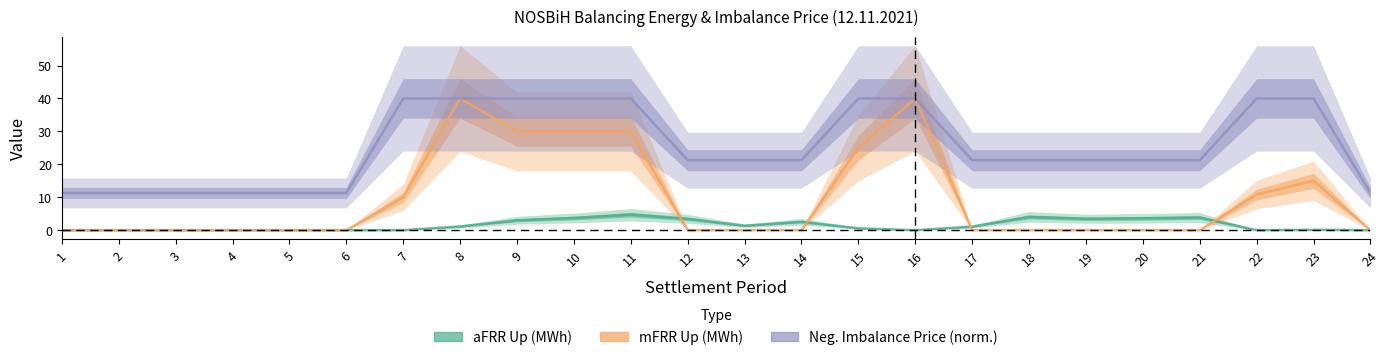

At which category does mFRR Up reach its first local peak?

8